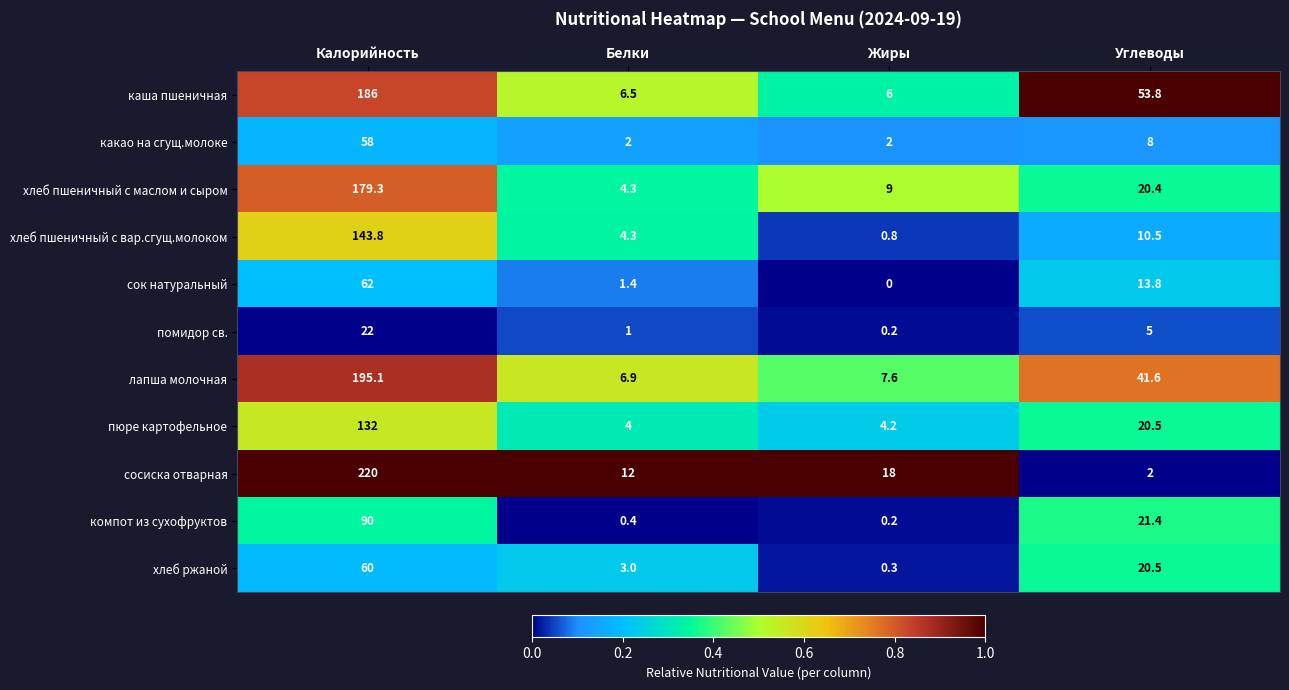

Which series has the widest spread of values?

сосиска отварная